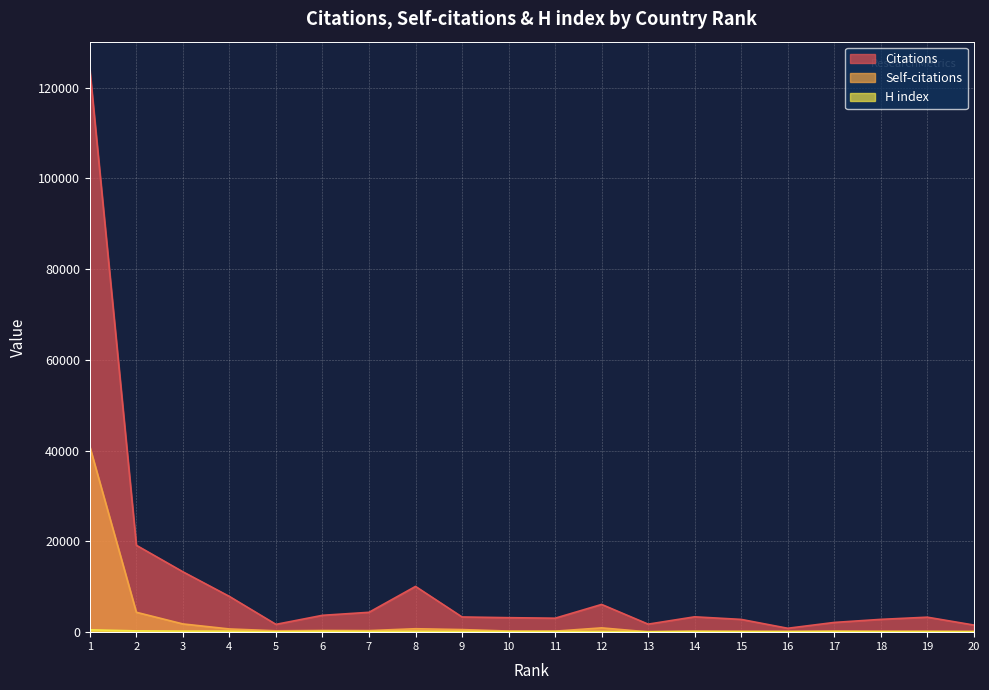

The H index series shows 275 at 6. True or false?

False